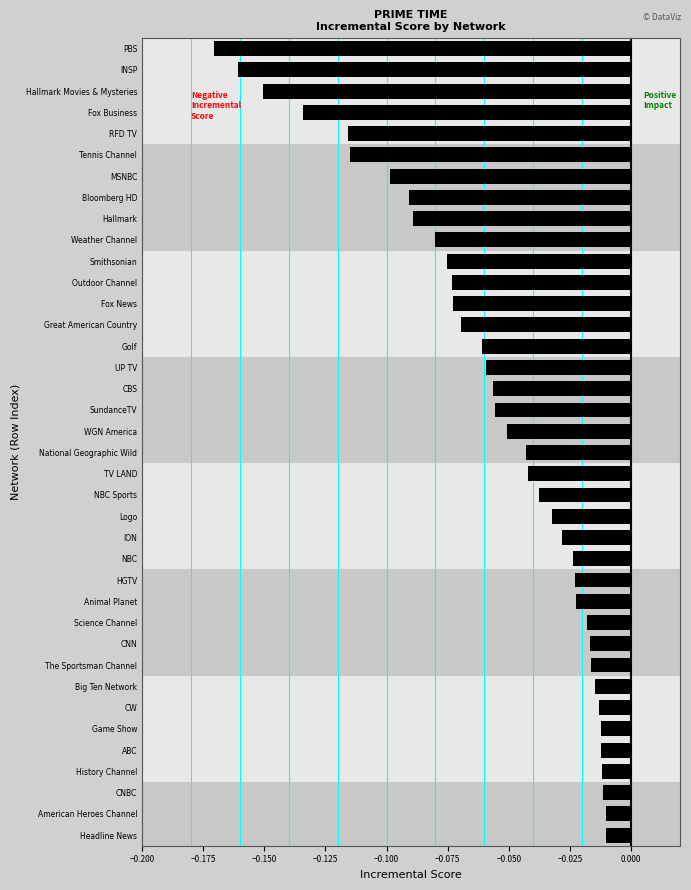

What is the sum of all values?

-2.2